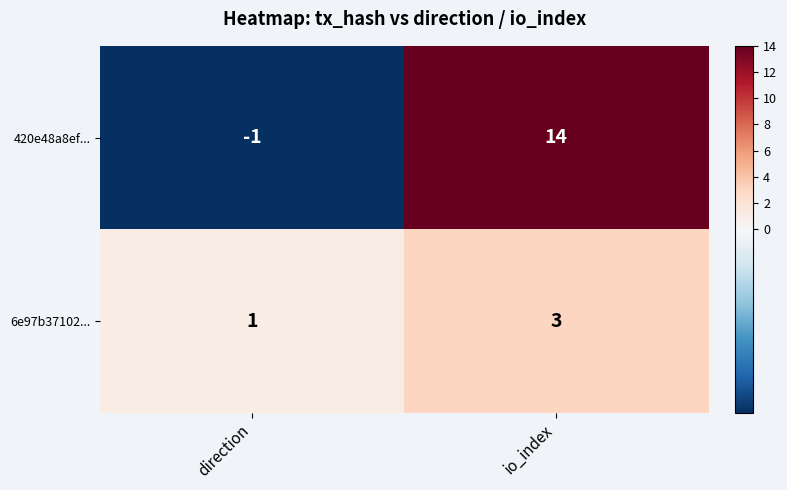

True or false: 420e48a8ef... has a value of 5 at io_index.

False